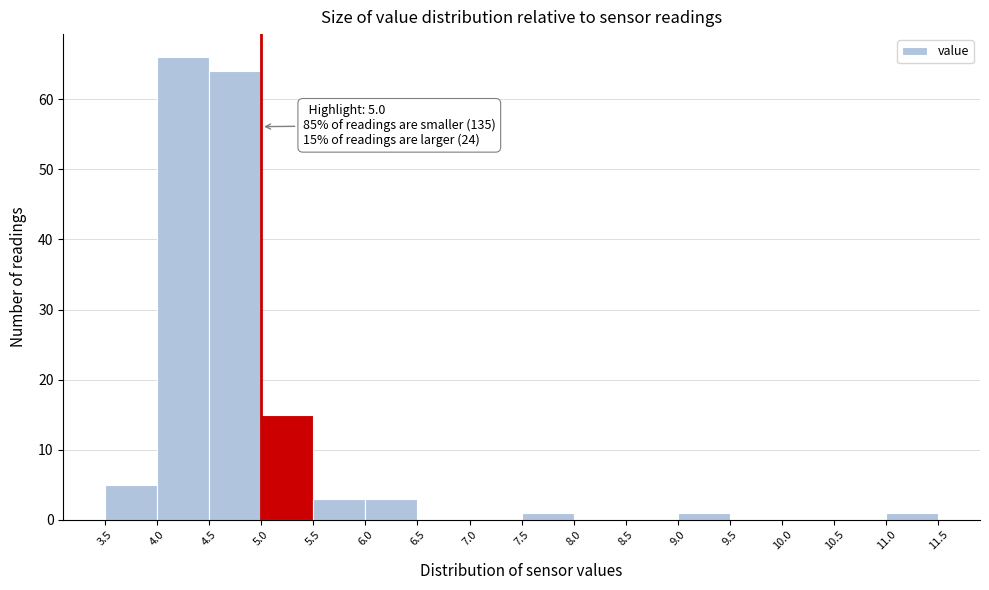

Which range on the x-axis has the tallest bar?

4.0 to 4.5